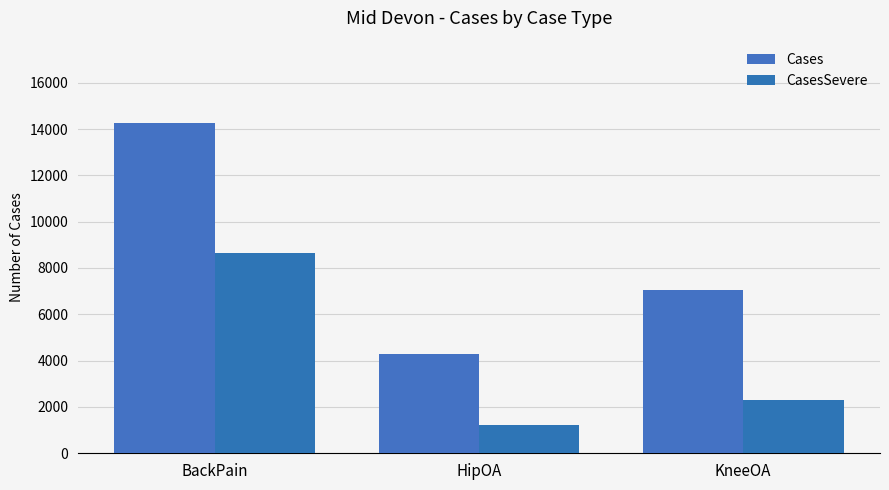

Which series has the widest spread of values?

Cases